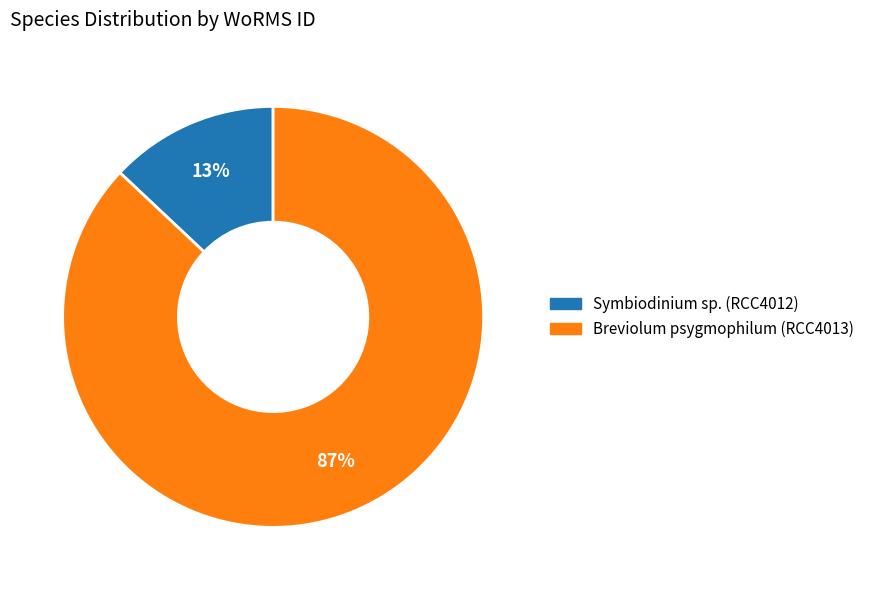

Count the number of slices in the pie.

2